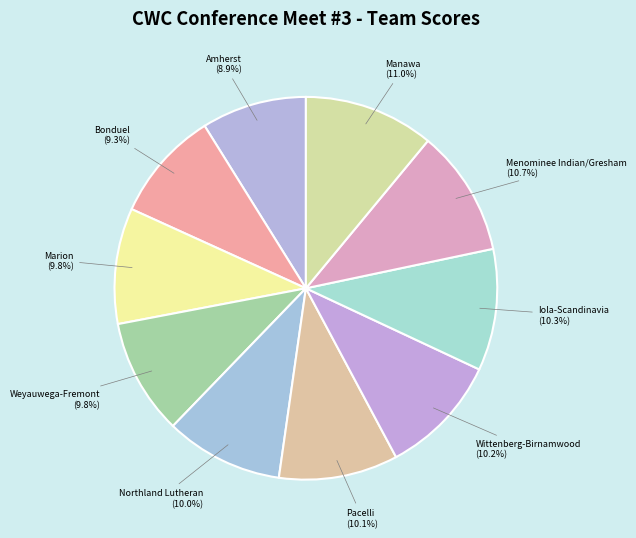

Does any single category account for the majority?

No